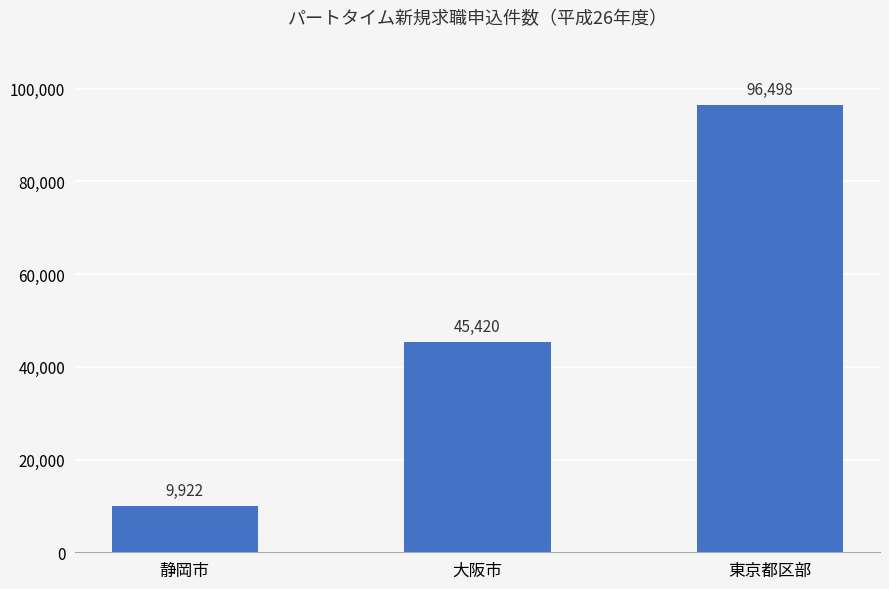

What is the change in value from 静岡市 to 大阪市?

+35498